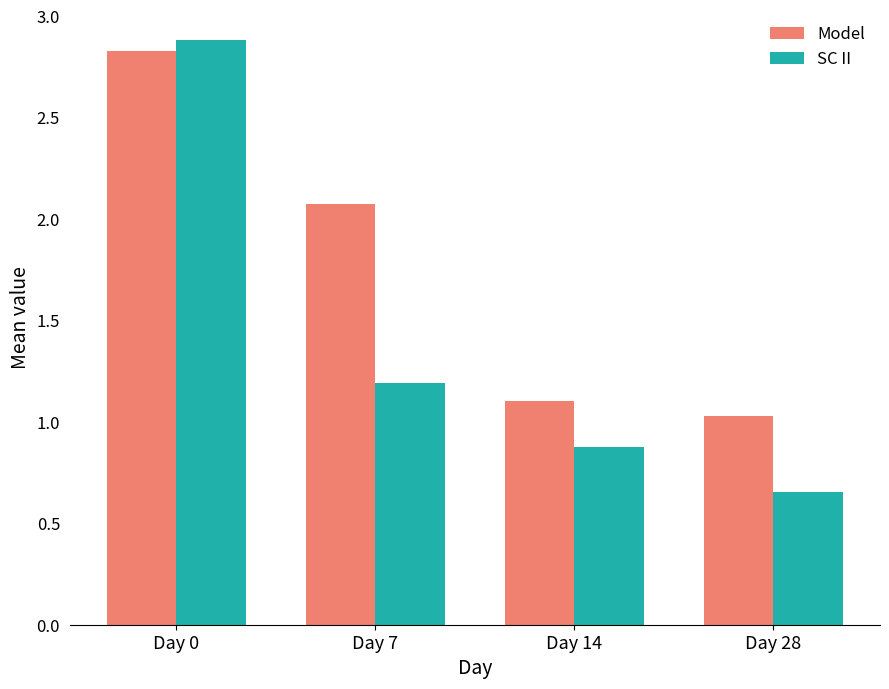

Which category has the lowest value across all series?

Day 28